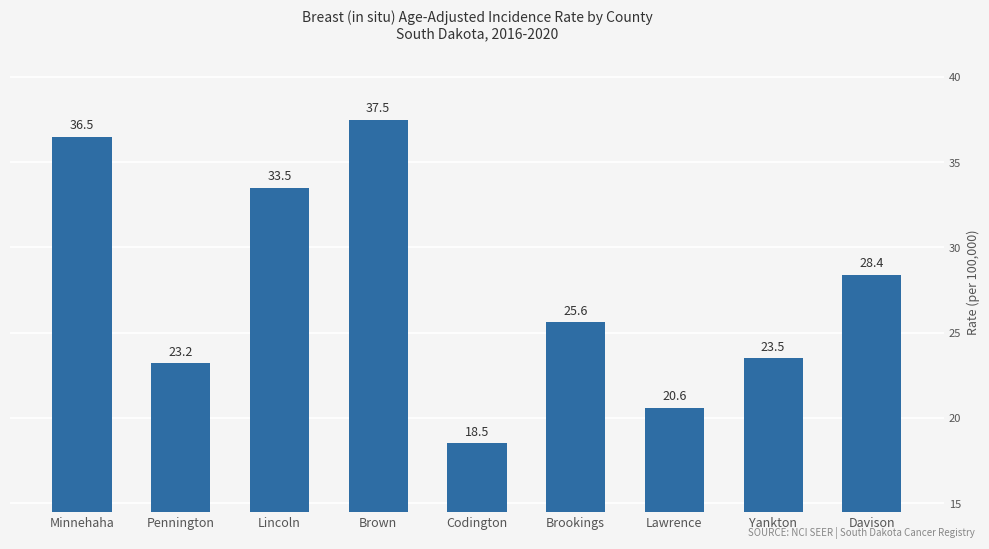

At which category does the chart reach its peak across all series?

Brown